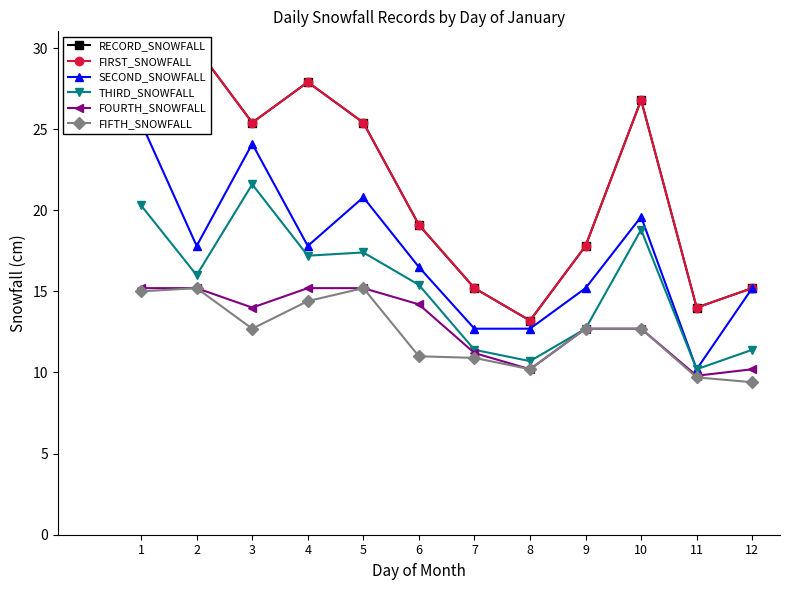

List the labels in order of SECOND_SNOWFALL value, smallest first.

11, 7, 8, 9, 12, 6, 2, 4, 10, 5, 3, 1